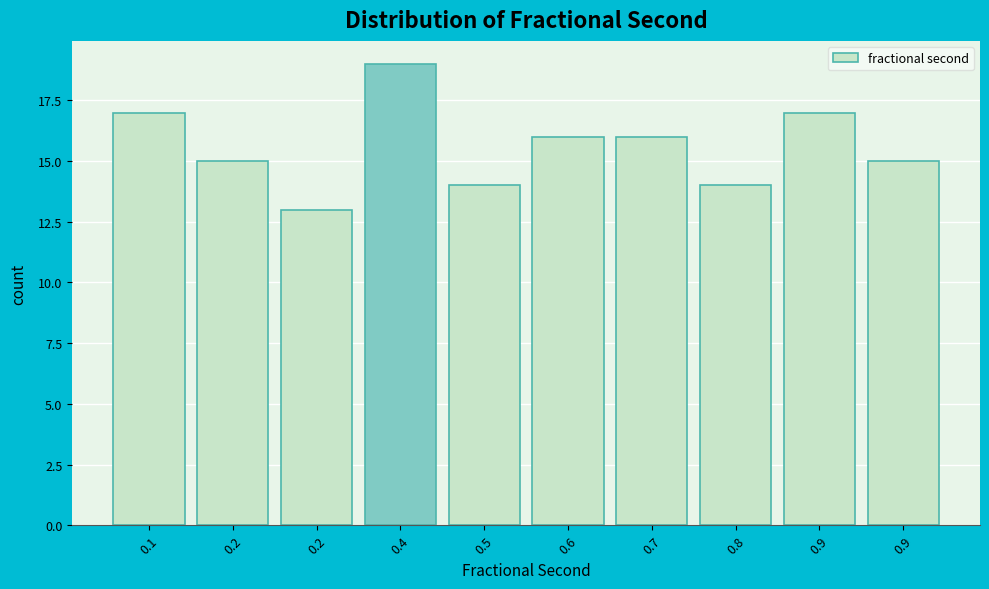

Count the number of data series in this chart.

1